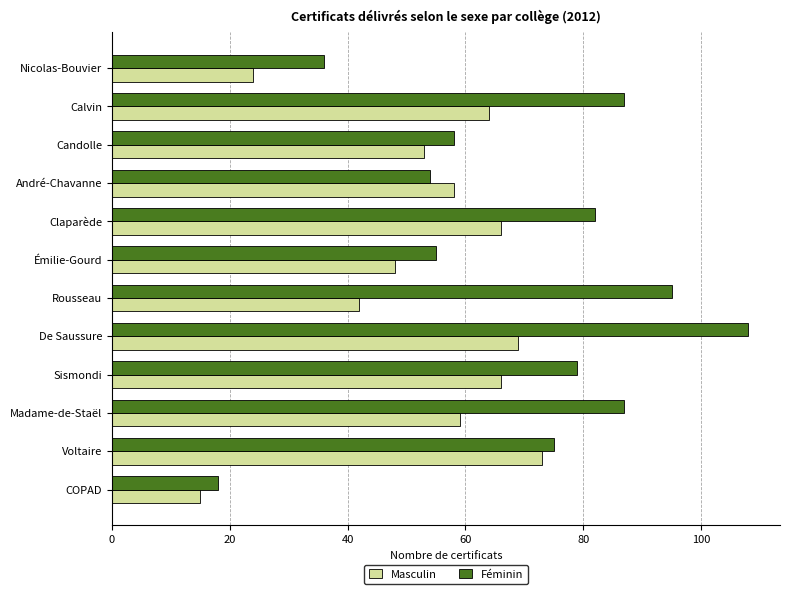

True or false: Féminin has a value of 26 at Madame-de-Staël.

False